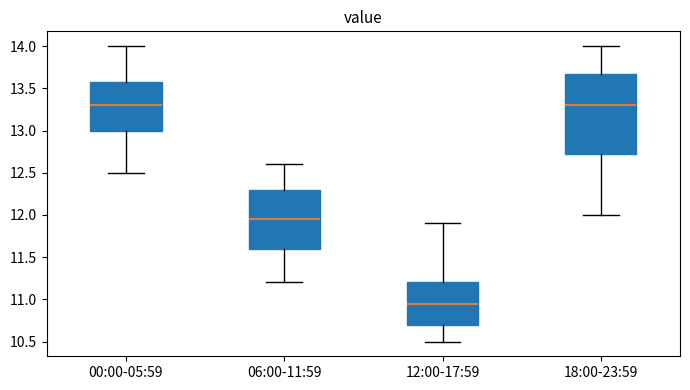

Where does the median line of the box for 06:00-11:59 sit on the y-axis? The values are not printed on the chart, so give them approximately, as read against the axis.

11.95